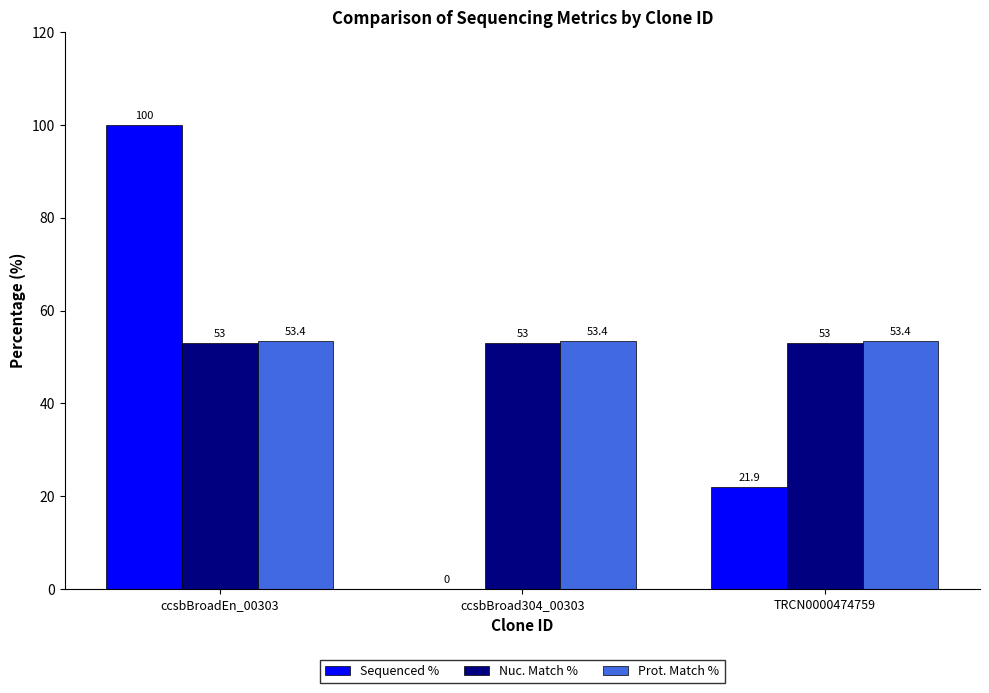

What is the highest value of the Prot. Match % series?

53.4